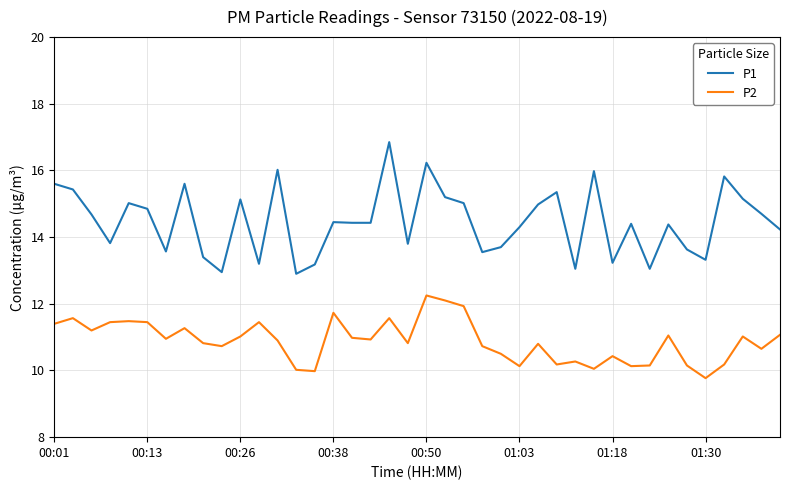

Rank the series by their average value, from highest to lowest.

P1, P2